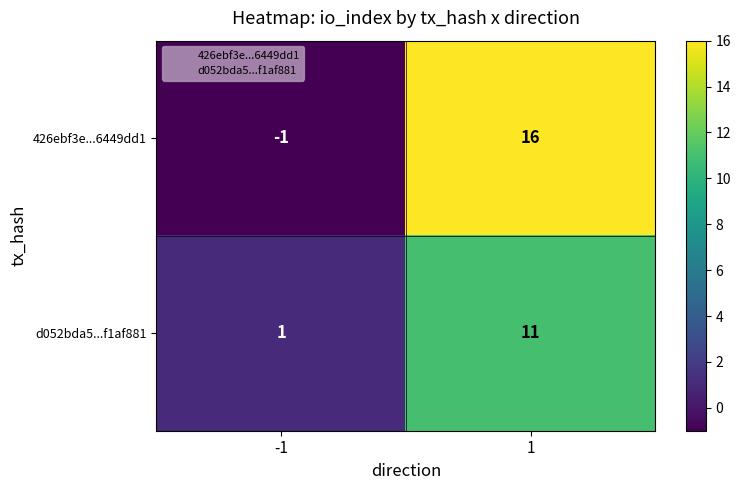

Reading right to left, transcribe all the data shown in this chart.

426ebf3e...6449dd1: 1=16	-1=-1
d052bda5...f1af881: 1=11	-1=1